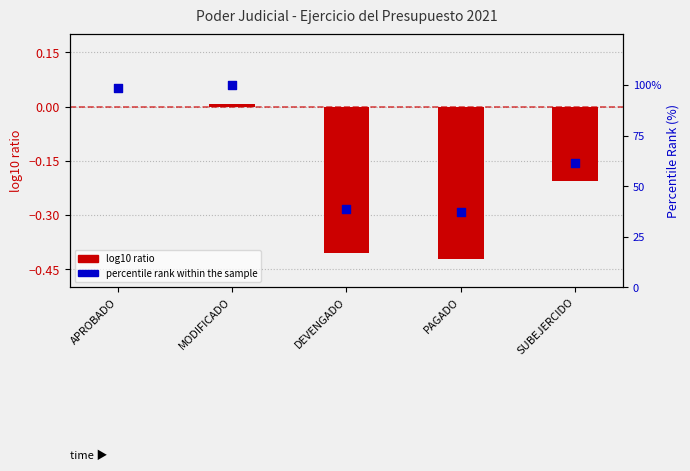

Which series reaches the minimum Y coordinate?

GOBIERNO - Justicia